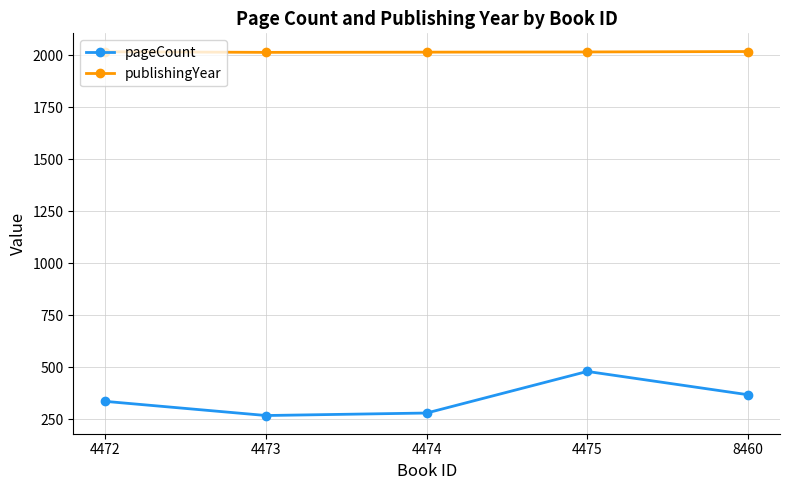

True or false: publishingYear and pageCount intersect in this chart.

False